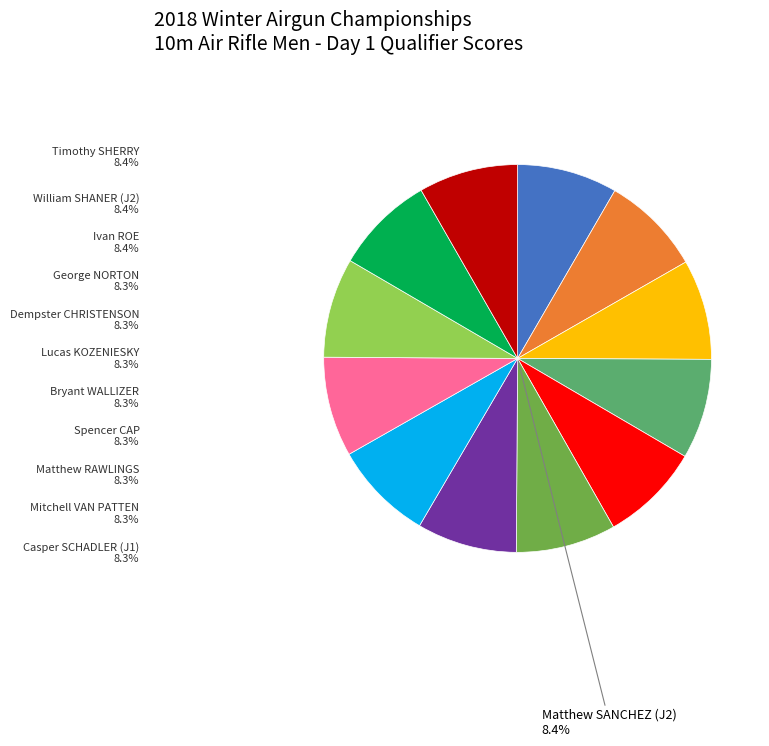

Is there any slice that represents more than half of the pie?

No